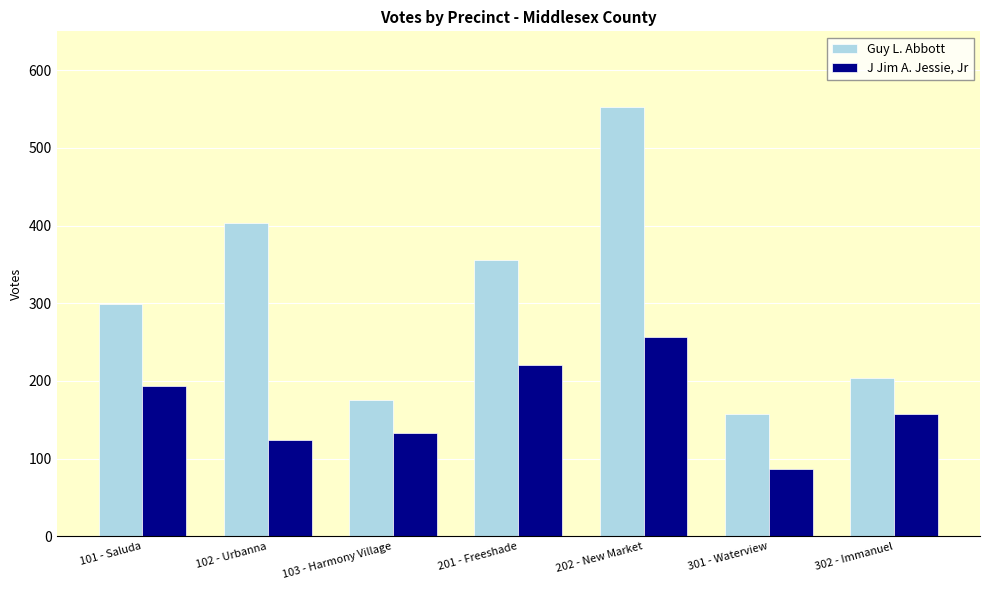

Count the number of categories in the chart.

7